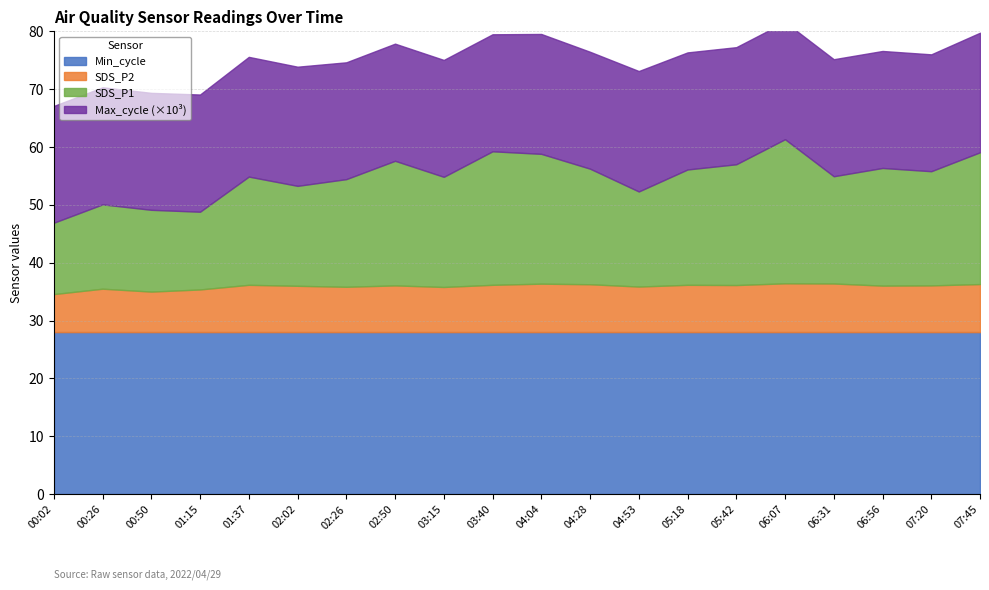

Is it true that Min_cycle equals 28.0 at 02:02?

True